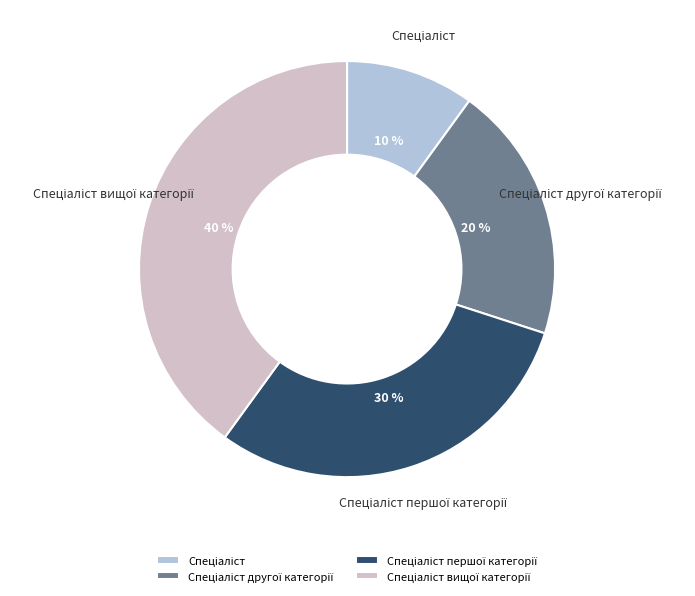

To the nearest percent, what is the difference between the largest and smallest slice percentages?

30%